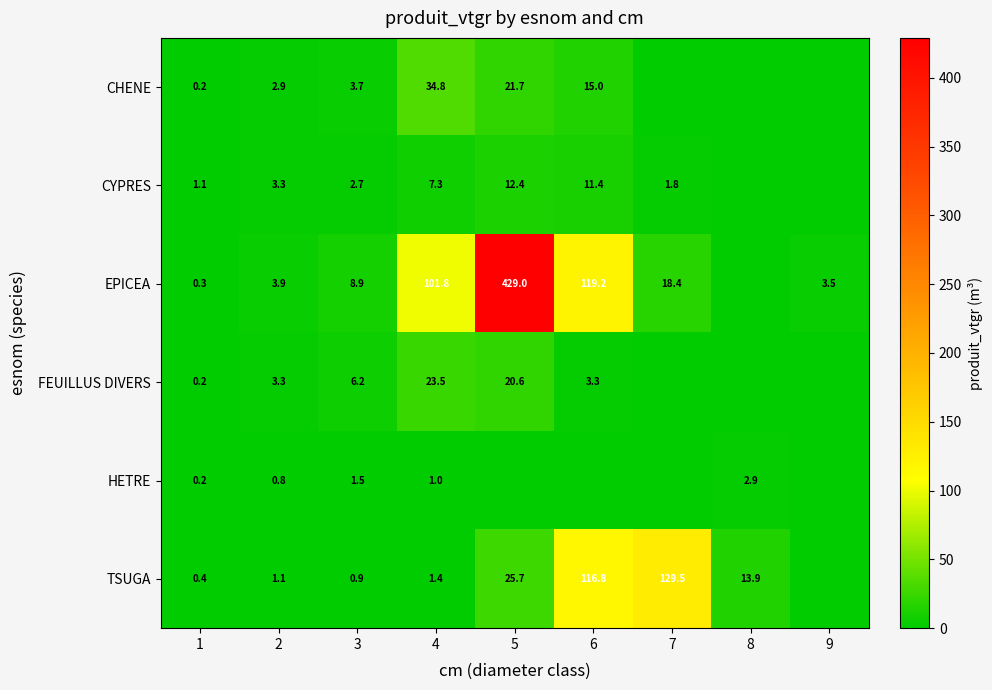

What is the difference between the TSUGA values at 5 and 1?

25.3